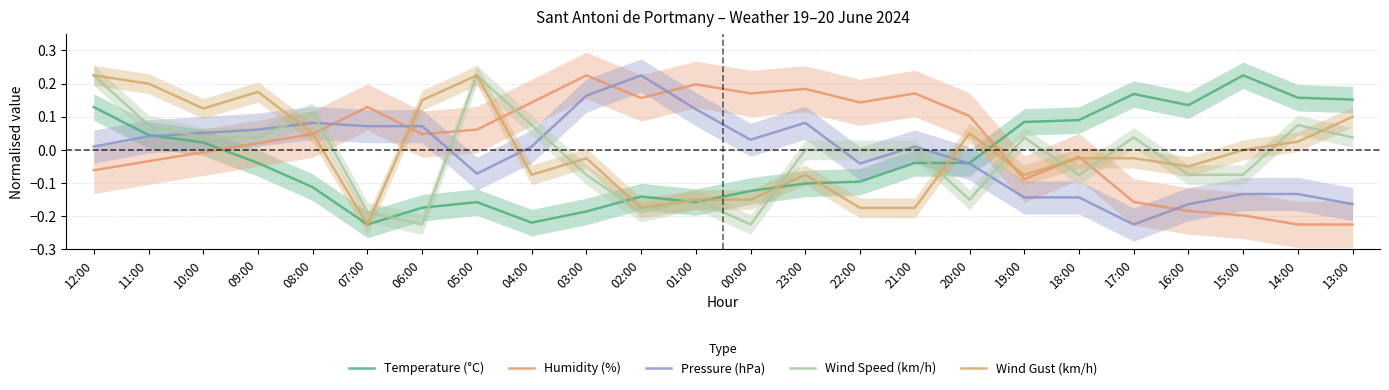

Where does the Wind Speed (km/h) series first go above 0?

12:00